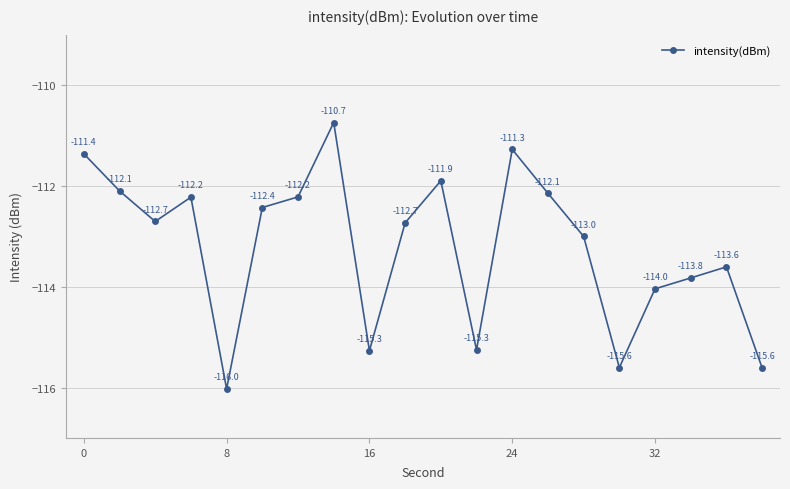

What is the value of the 3rd point from the left?

-112.7